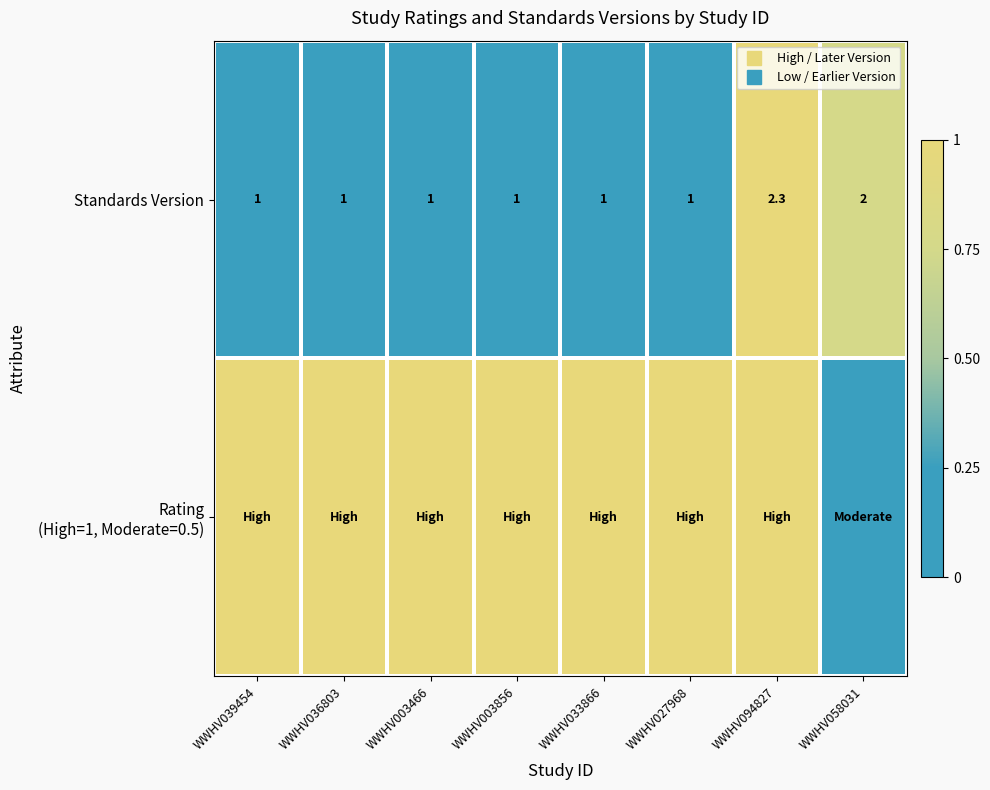

Where is Standards Version nearest to the value 0?

WWHV039454